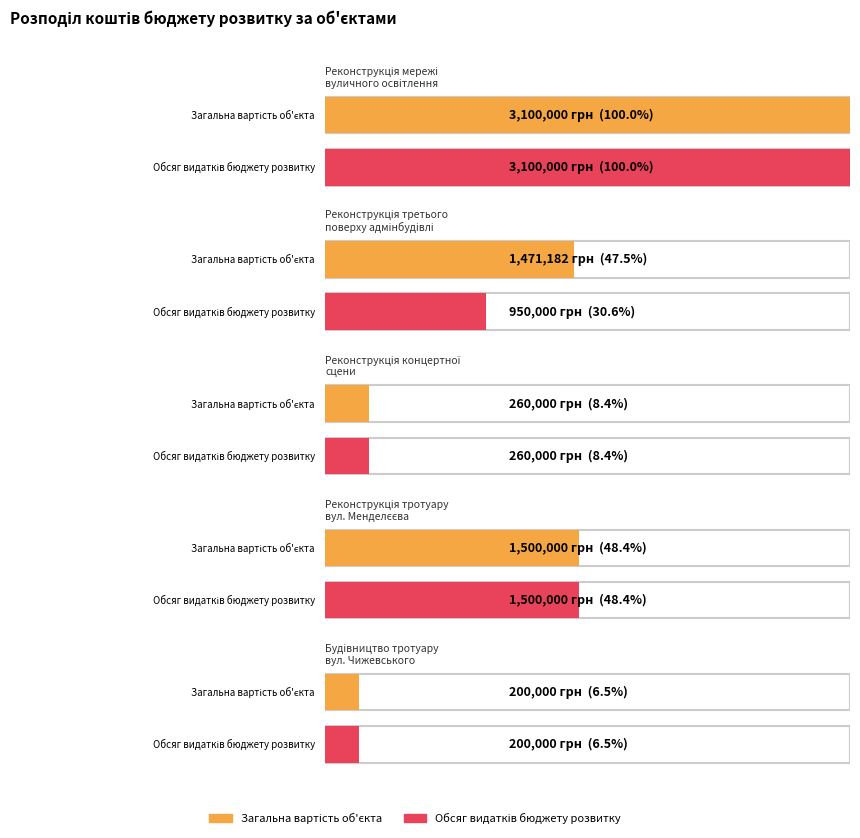

Is the value of Обсяг видатків бюджету розвитку at Реконструкція мережі
вуличного освітлення greater than the value of Загальна вартість об'єкта at Будівництво тротуару
вул. Чижевського?

Yes